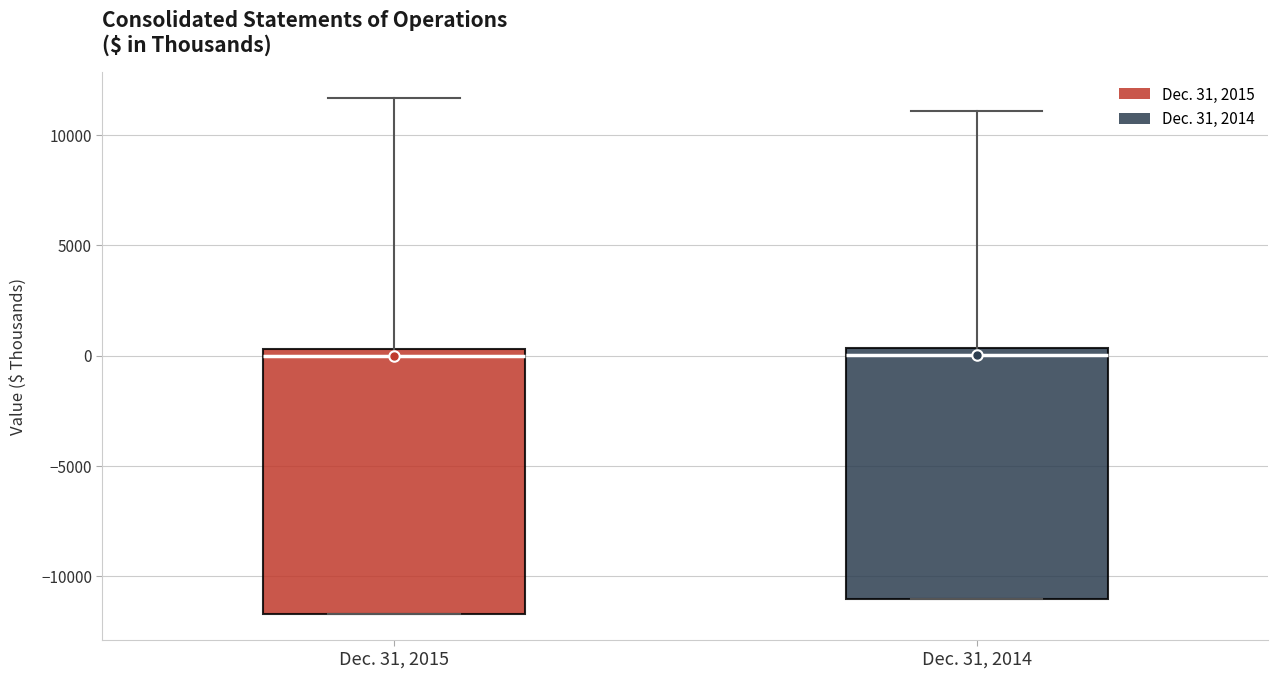

Reading left to right, read every box against the y-axis: the position of its median line, the range the box covers, and the ends of its whiskers. The values are not printed on the chart, so give them approximately, as read against the axis.

Dec. 31, 2015: median 0, box -11500 to 500, whiskers -11500 to 11500
Dec. 31, 2014: median 0, box -11000 to 500, whiskers -11000 to 11000